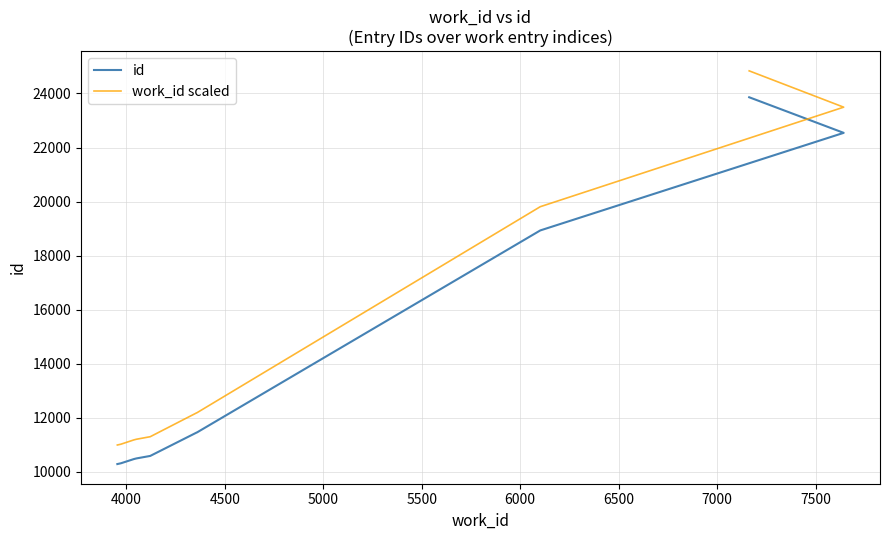

Does the chart display data point markers on the line(s)?

No